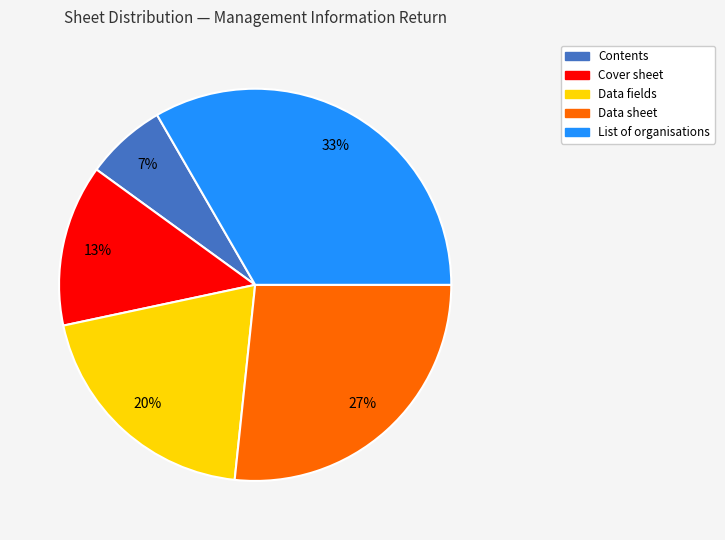

Combined, do List of organisations and Cover sheet account for over 50%?

No